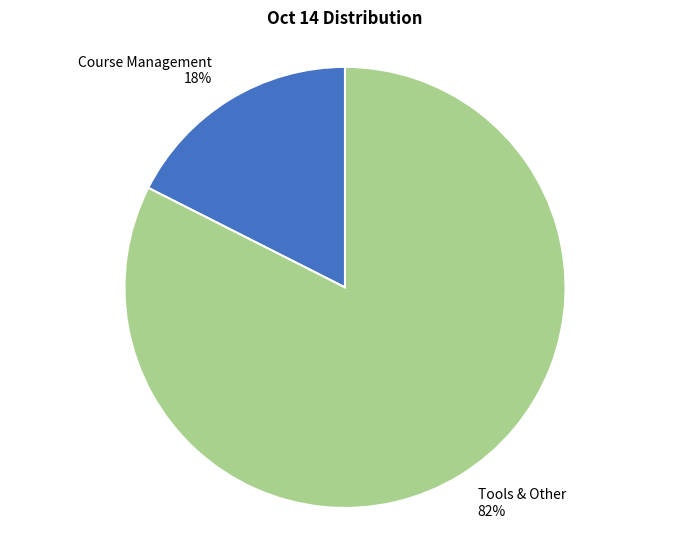

Which has a higher value, Course Management or Tools & Other?

Tools & Other